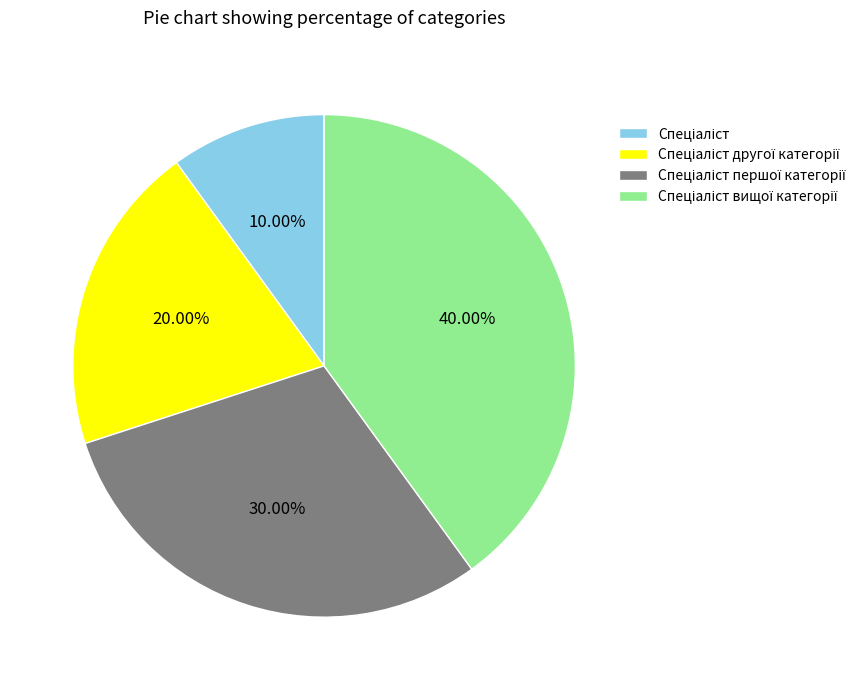

How many segments does this pie chart have?

4